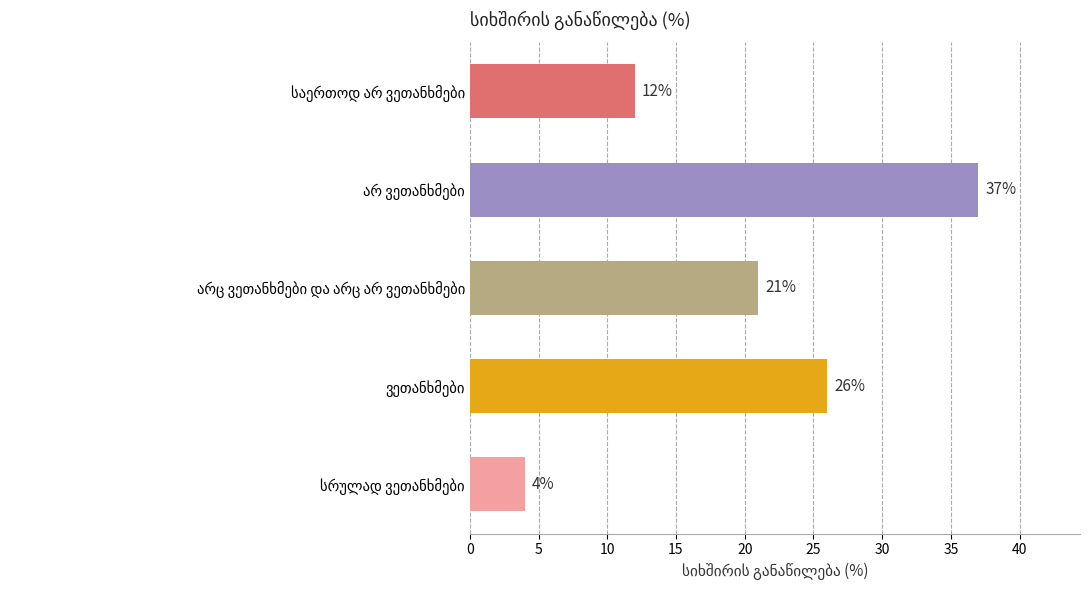

How many values are between 12 and 26?

3